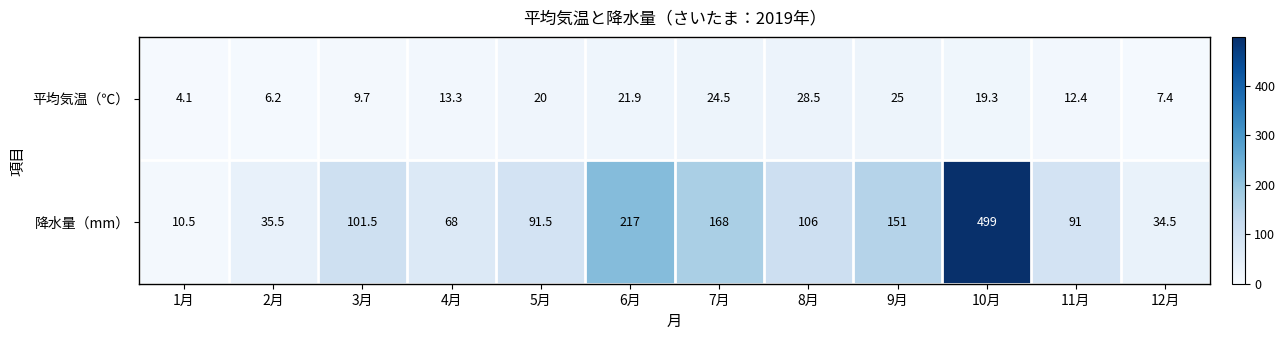

At how many categories does at least one series exceed 274?

1